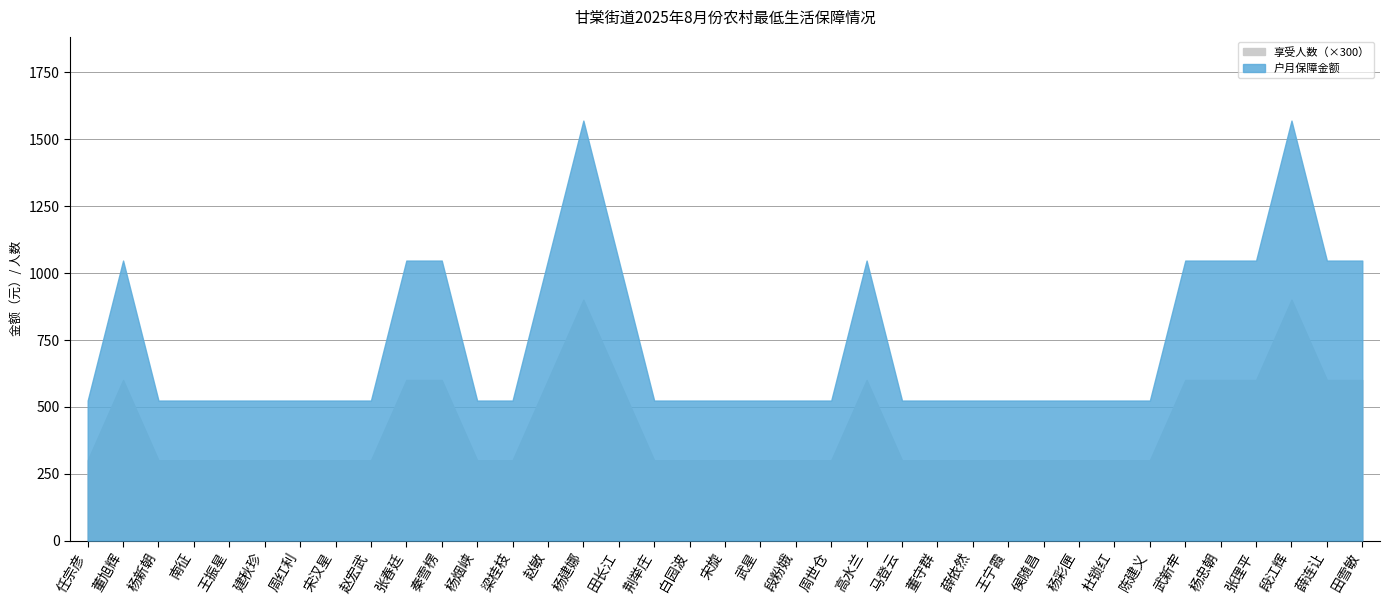

Between 段江辉 and 荆举庄, which is larger?

段江辉